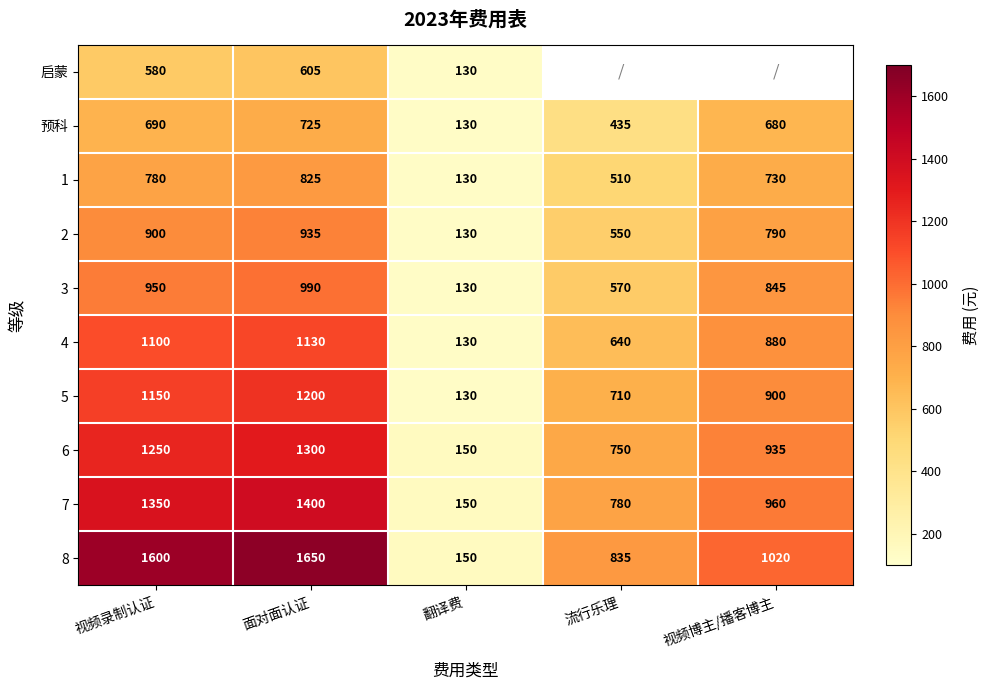

Where is 预科 nearest to the value 427?

流行乐理